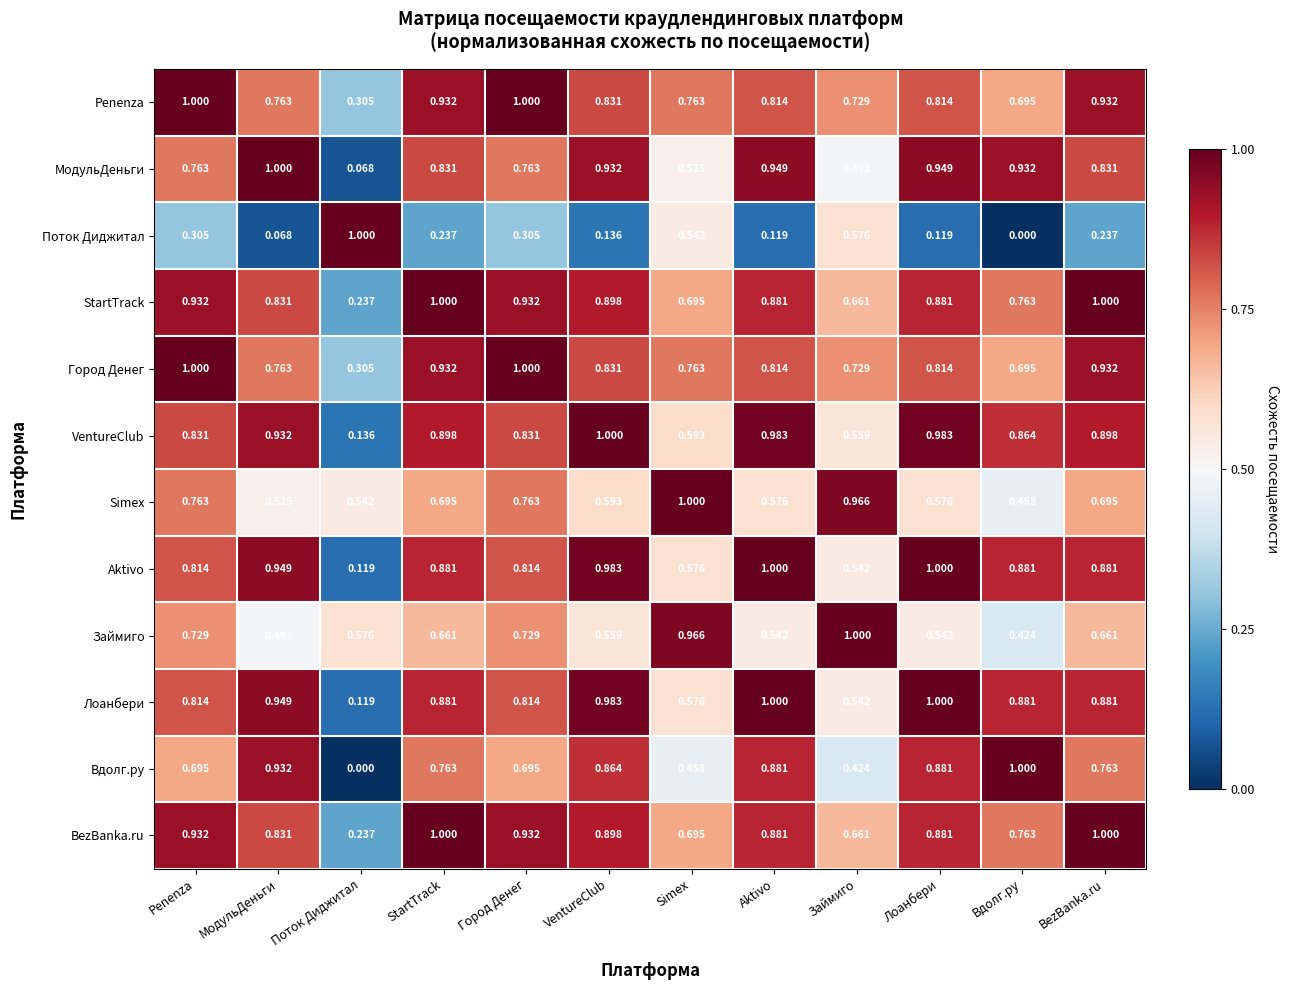

Where is Вдолг.ру nearest to the value 0?

Поток Диджитал